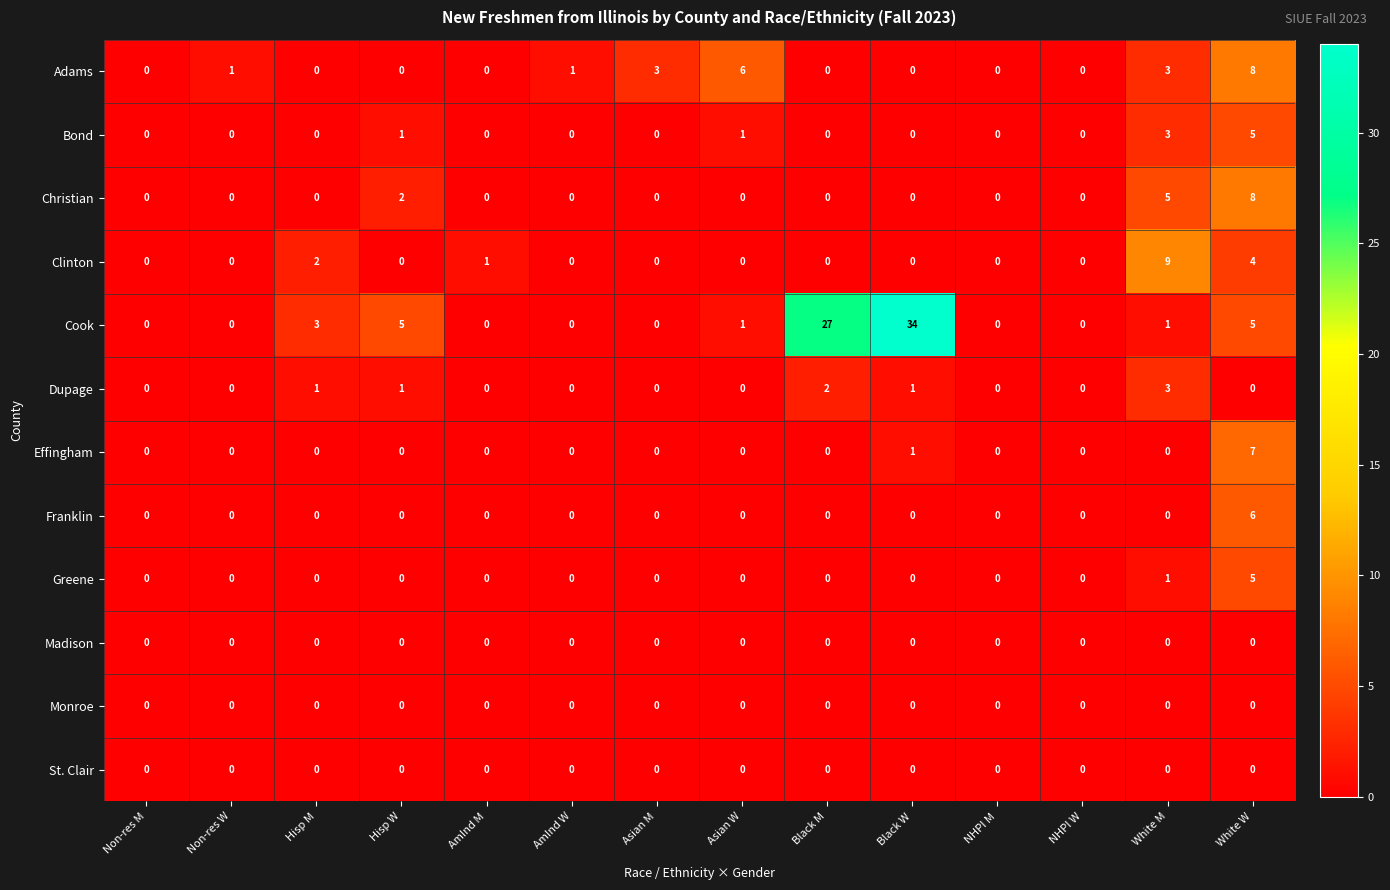

Which series has the widest spread of values?

Cook